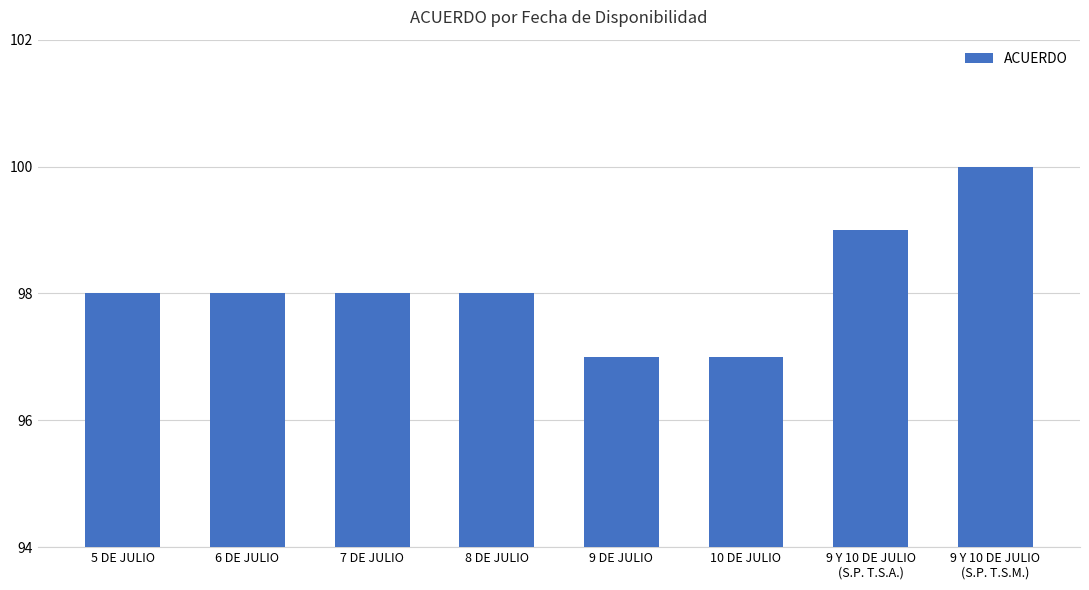

How many values are between 98 and 99?

5